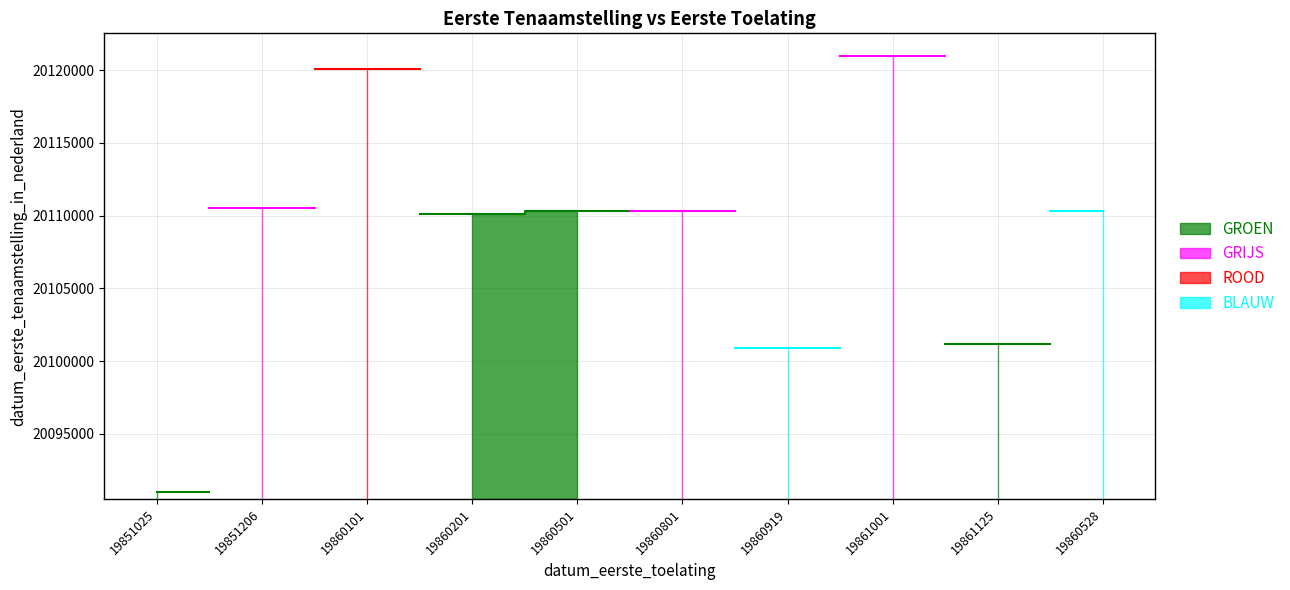

Reading left to right, extract all data points from this chart.

20091028	20110527	20120109	20110107	20110304	20110311	20100930	20121005	20101207	20110331